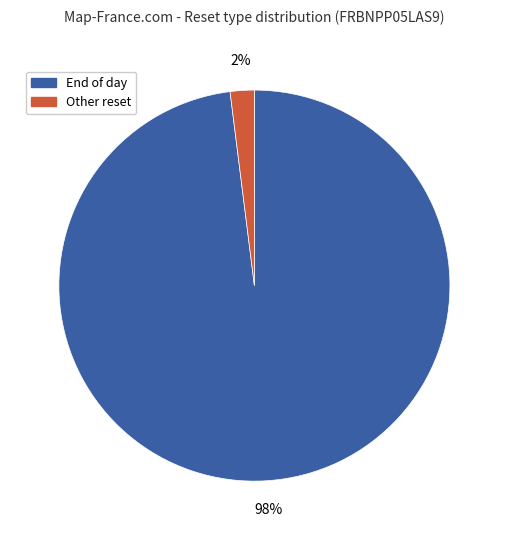

To the nearest percent, what portion does End of day represent?

98%